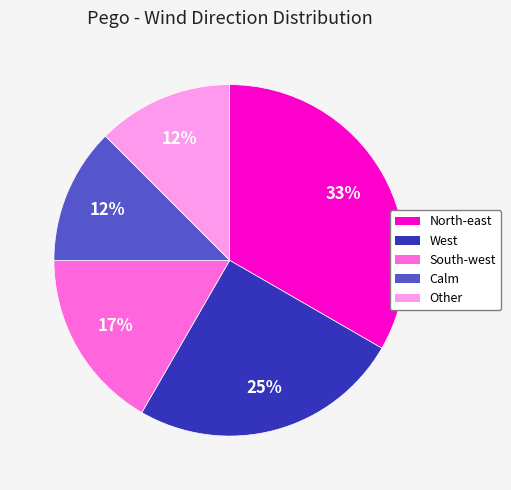

Is there a majority slice in this chart?

No